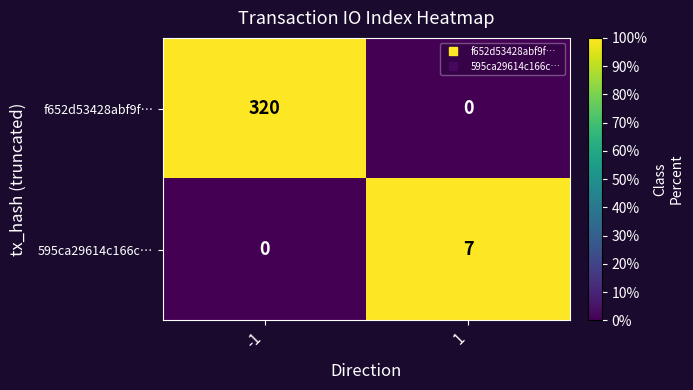

At which category does the chart reach its peak across all series?

-1